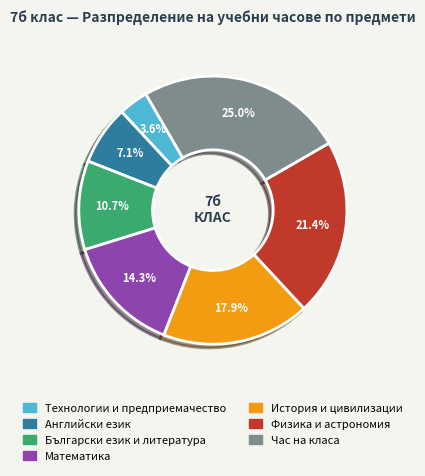

How much of the chart is everything except Час на класа?

75.0%